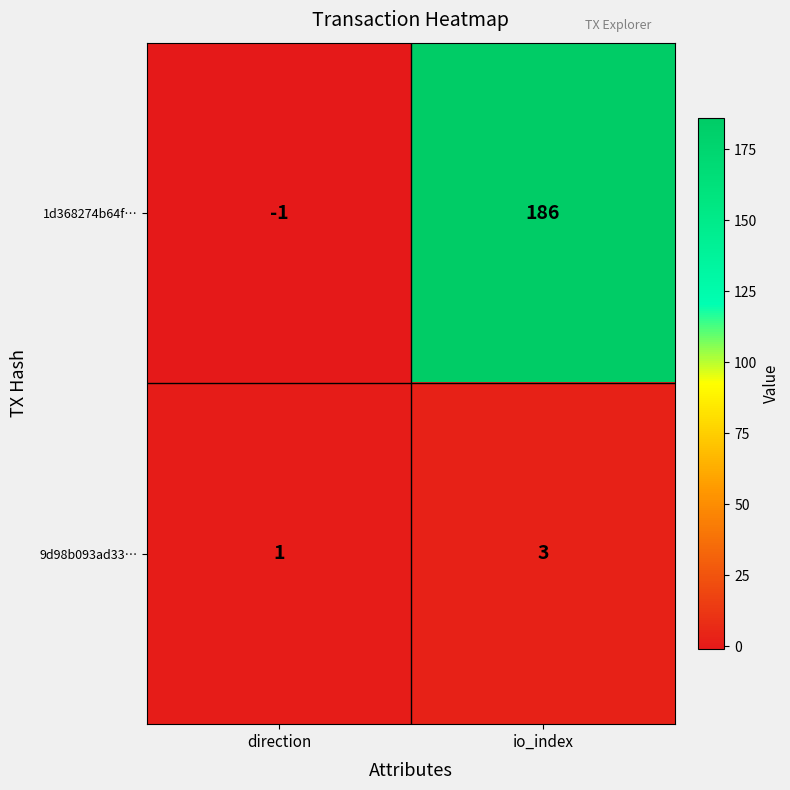

What is the sum of all 9d98b093ad33… values?

4